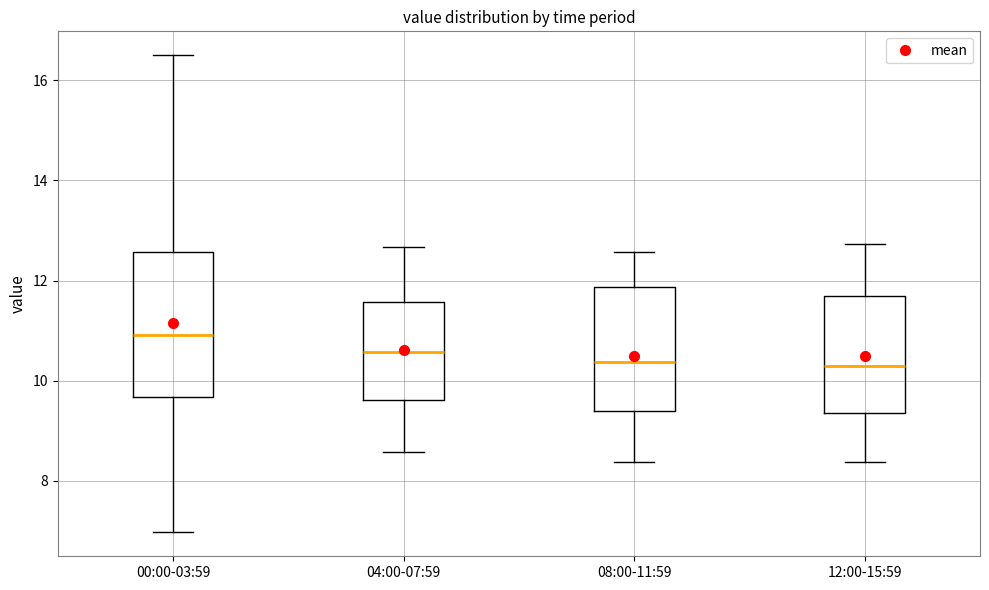

Reading left to right, read every box against the y-axis: the position of its median line, the range the box covers, and the ends of its whiskers. The values are not printed on the chart, so give them approximately, as read against the axis.

00:00-03:59: median 11.0, box 9.6 to 12.6, whiskers 7.0 to 16.6
04:00-07:59: median 10.6, box 9.6 to 11.6, whiskers 8.6 to 12.6
08:00-11:59: median 10.4, box 9.4 to 11.8, whiskers 8.4 to 12.6
12:00-15:59: median 10.4, box 9.4 to 11.6, whiskers 8.4 to 12.8